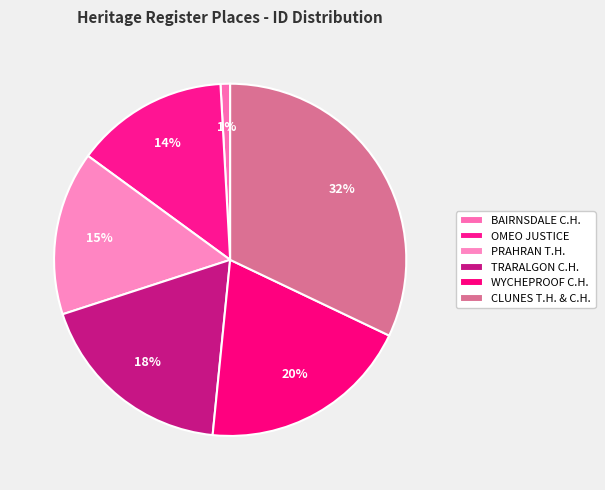

Count the number of slices in the pie.

6